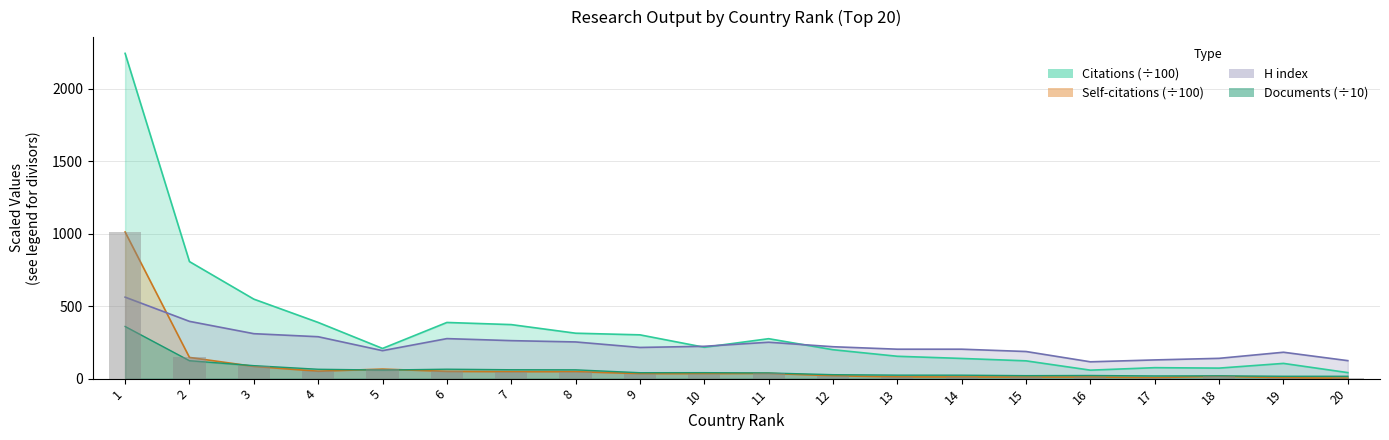

Which series changed the most between 5 and 10?

Self-citations